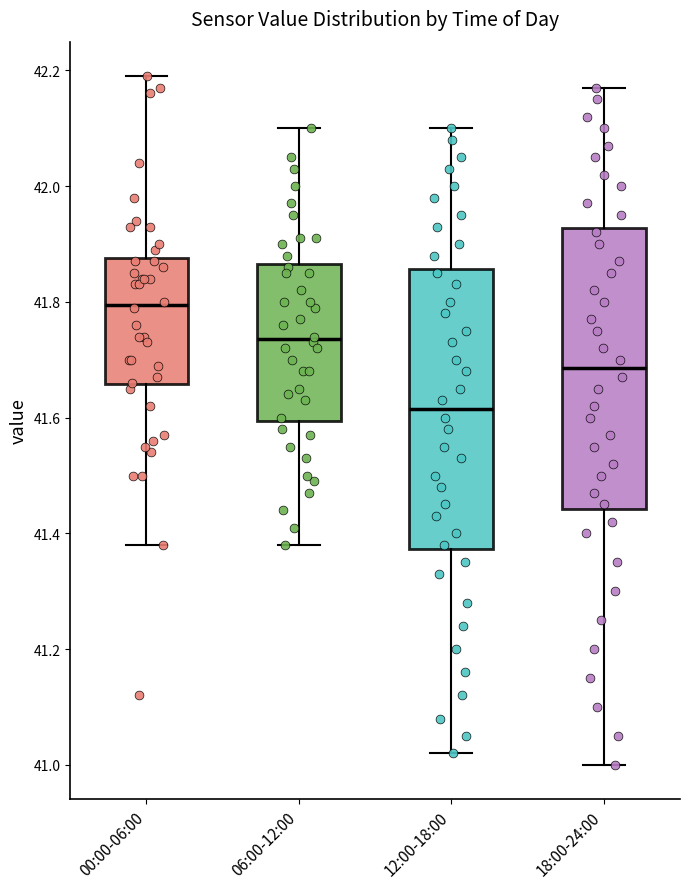

Which box has the highest median line?

00:00-06:00